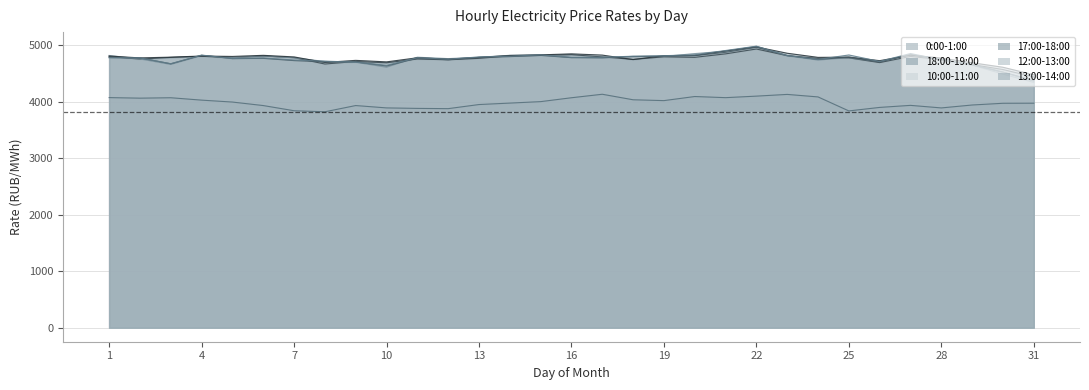

Is the value of 17:00-18:00 at 27 greater than the value of 10:00-11:00 at 31?

Yes